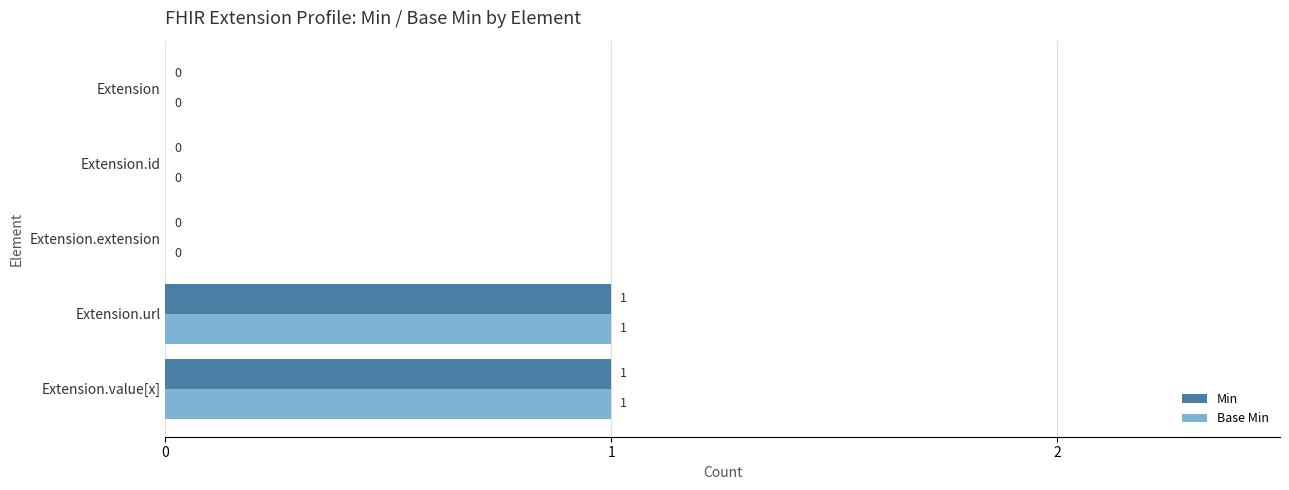

Is the value of Base Min at Extension.id greater than the value of Min at Extension.value[x]?

No